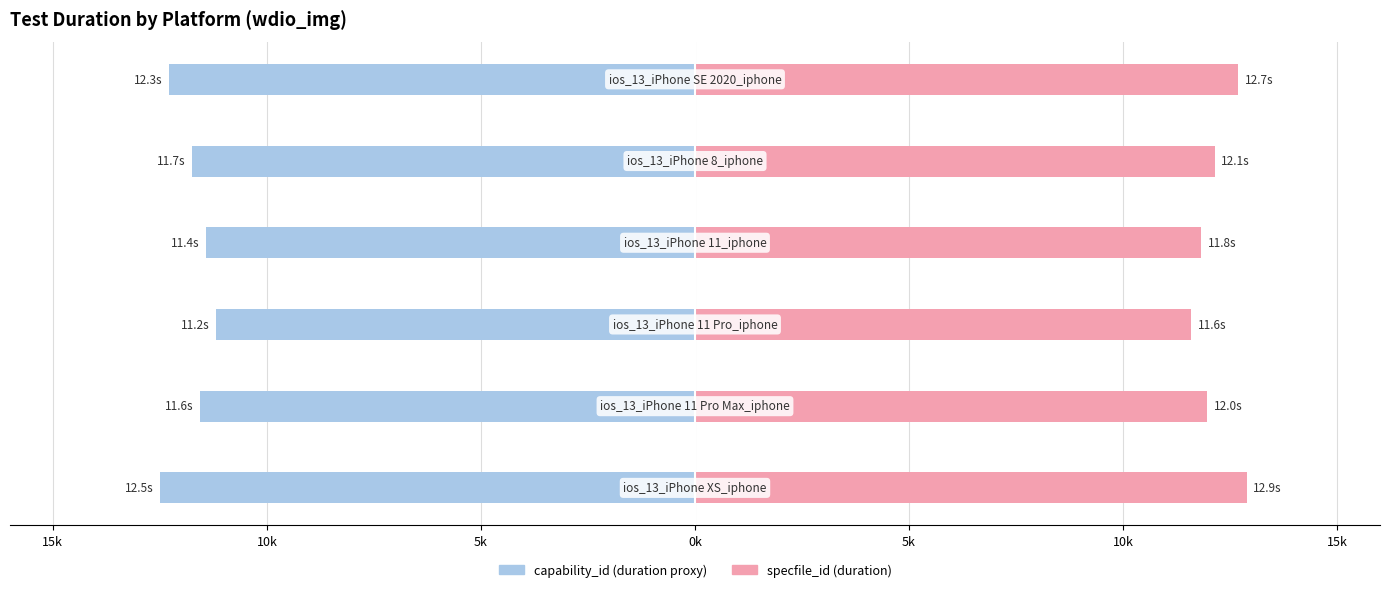

What are all the series names shown in the legend?

capability_id (duration proxy), specfile_id (duration)